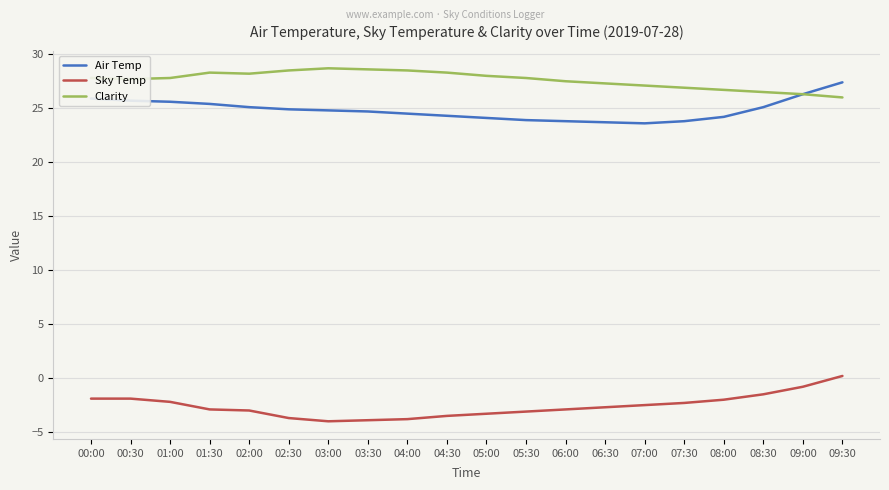

At how many categories does at least one series exceed 15?

20